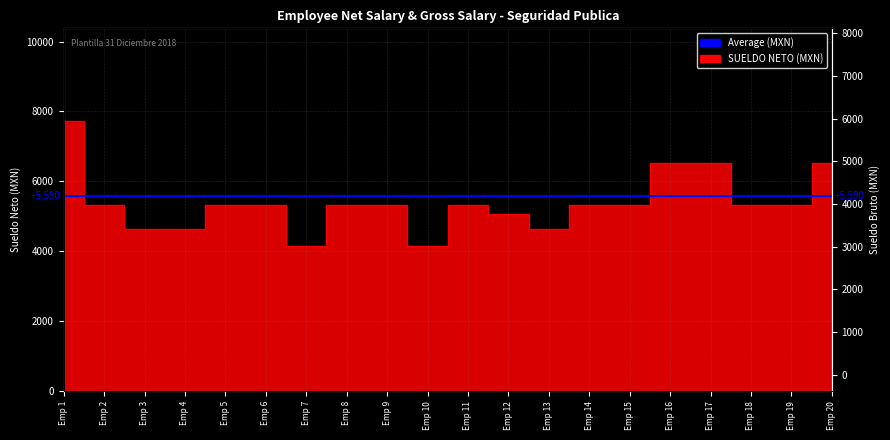

Reading left to right, list all the values displayed in this chart.

7734.1	5319.9	4629.4	4629.4	5319.9	5319.9	4151.4	5319.9	5319.9	4151.4	5319.9	5081.9	4629.4	5319.9	5319.9	6531.8	6531.8	5319.9	5319.9	6531.8